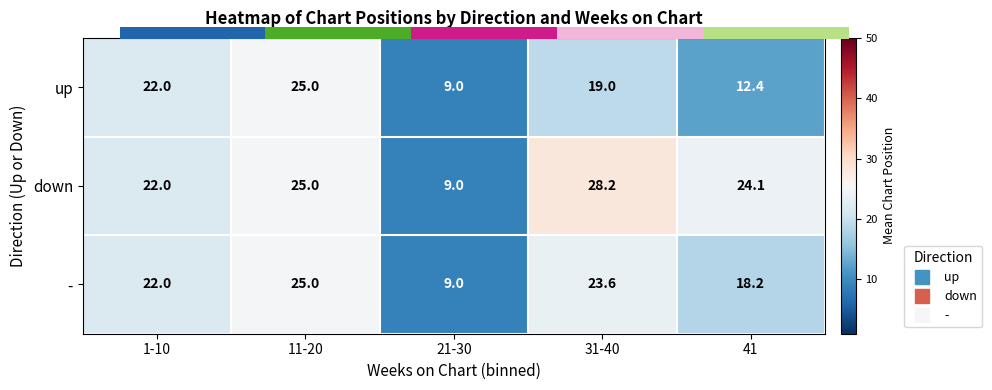

Between 21-30 and 41, which series saw the biggest shift?

down